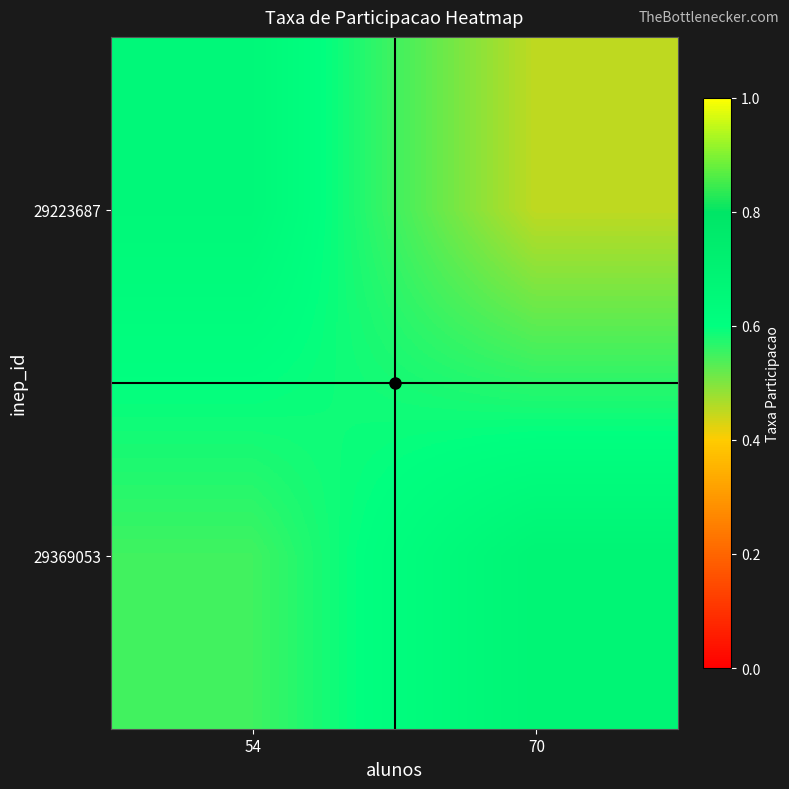

How many distinct data groups are displayed?

2